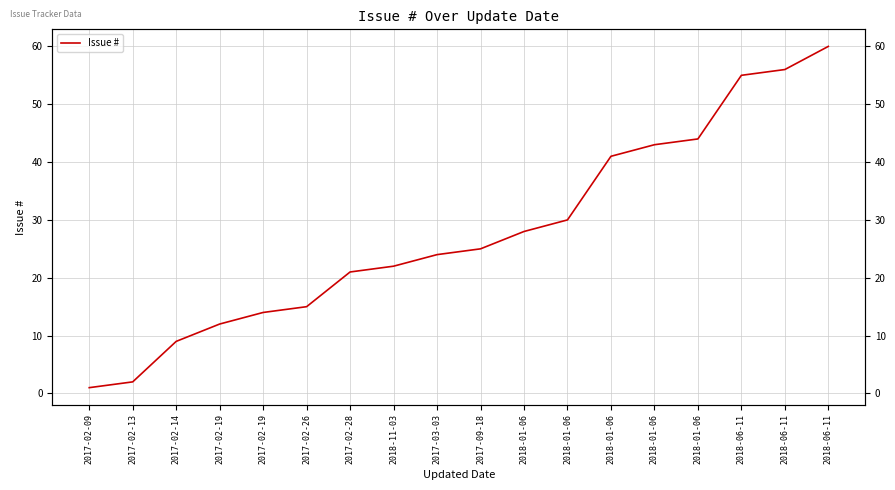

What is the change in value from 2017-02-19 to 2018-01-06?

+14